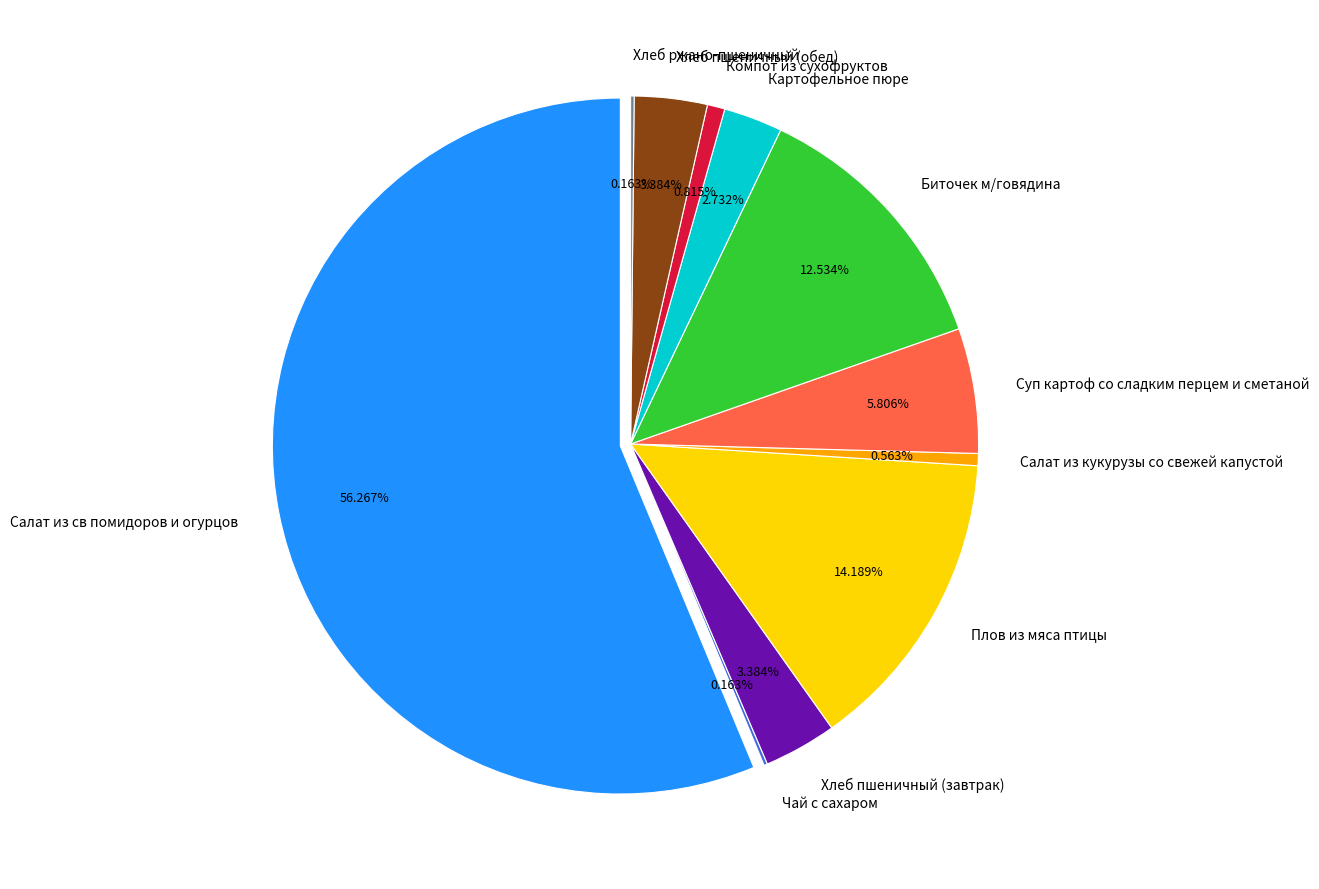

Approximately how many times larger is the value at Биточек м/говядина compared to Хлеб пшеничный (завтрак)?

3.7